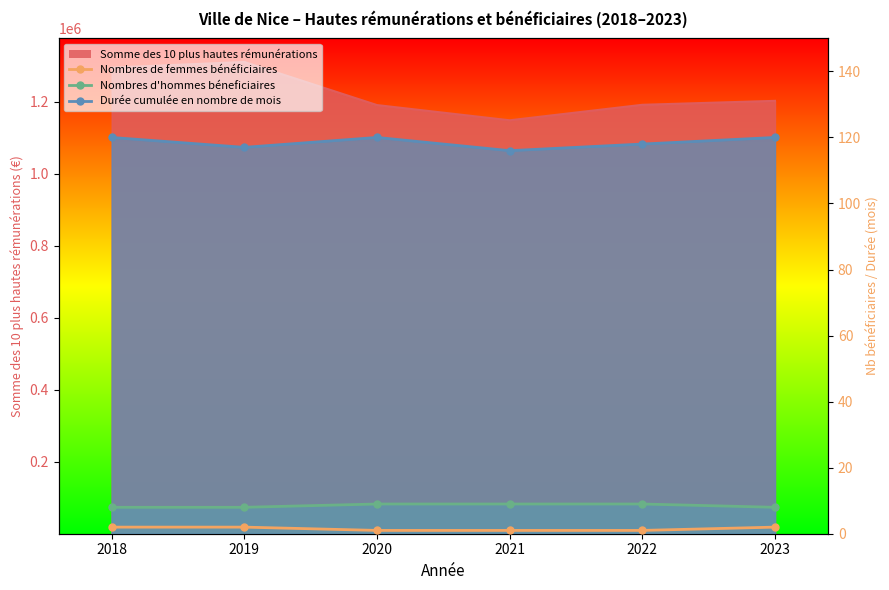

True or false: Nombres de femmes bénéficiaires has more than 2 interior local peaks.

False